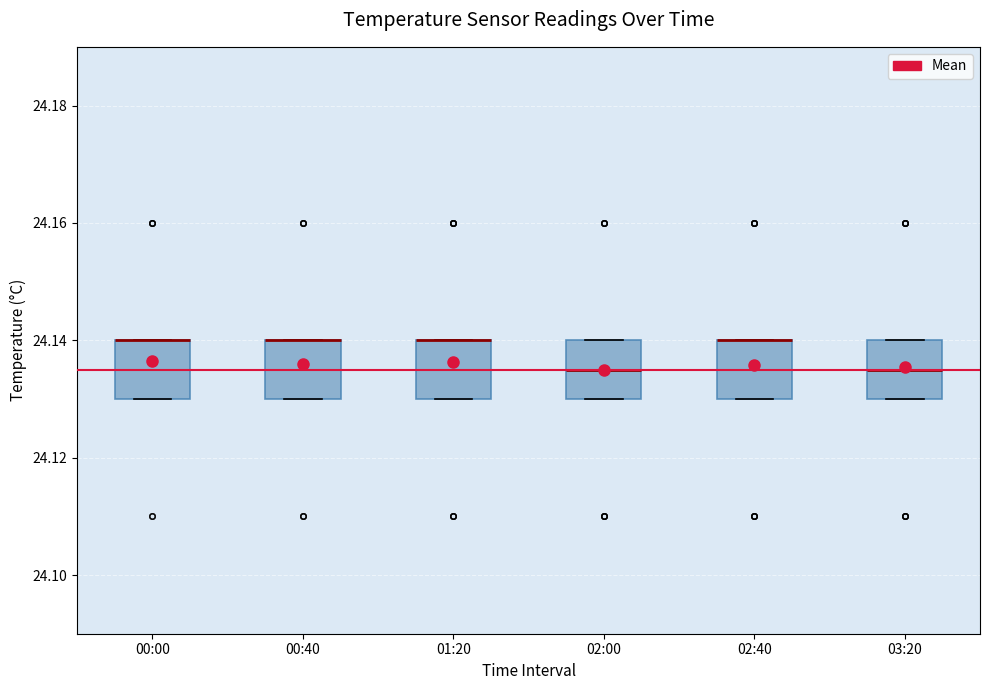

Reading left to right, read every box against the y-axis: the position of its median line, the range the box covers, and the ends of its whiskers. The values are not printed on the chart, so give them approximately, as read against the axis.

00:00: median 24.140 (drawn on the box's upper edge), box 24.130 to 24.140, whiskers 24.130 to 24.140
00:40: median 24.140 (drawn on the box's upper edge), box 24.130 to 24.140, whiskers 24.130 to 24.140
01:20: median 24.140 (drawn on the box's upper edge), box 24.130 to 24.140, whiskers 24.130 to 24.140
02:00: median 24.136, box 24.130 to 24.140, whiskers 24.130 to 24.140
02:40: median 24.140 (drawn on the box's upper edge), box 24.130 to 24.140, whiskers 24.130 to 24.140
03:20: median 24.136, box 24.130 to 24.140, whiskers 24.130 to 24.140